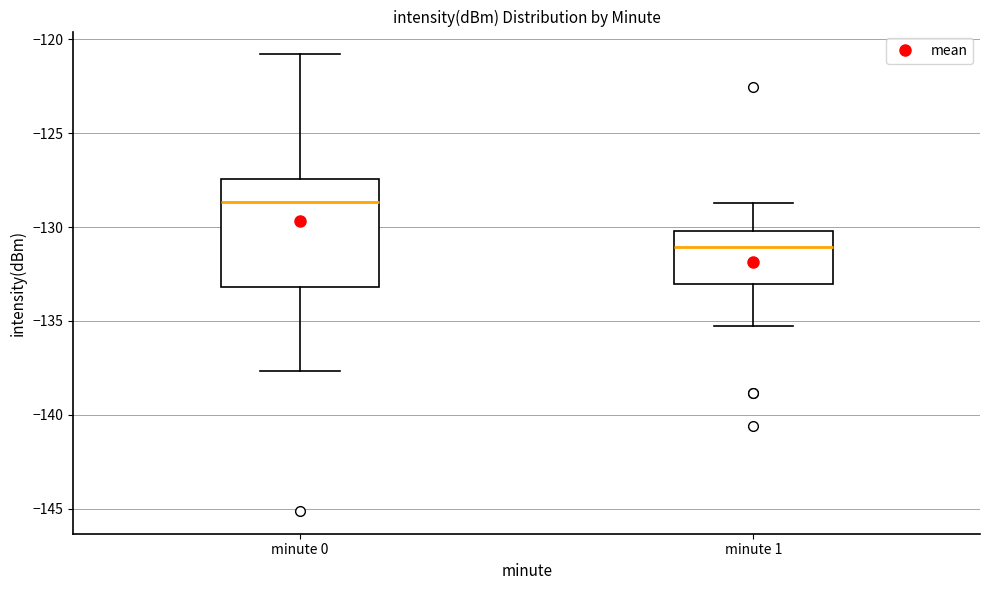

Which box's median line is the highest?

minute 0